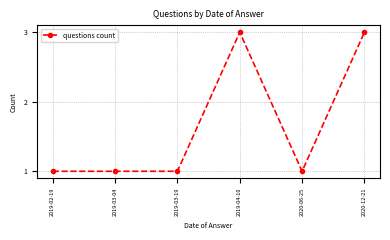

What is the approximate value at 2019-03-04?

1